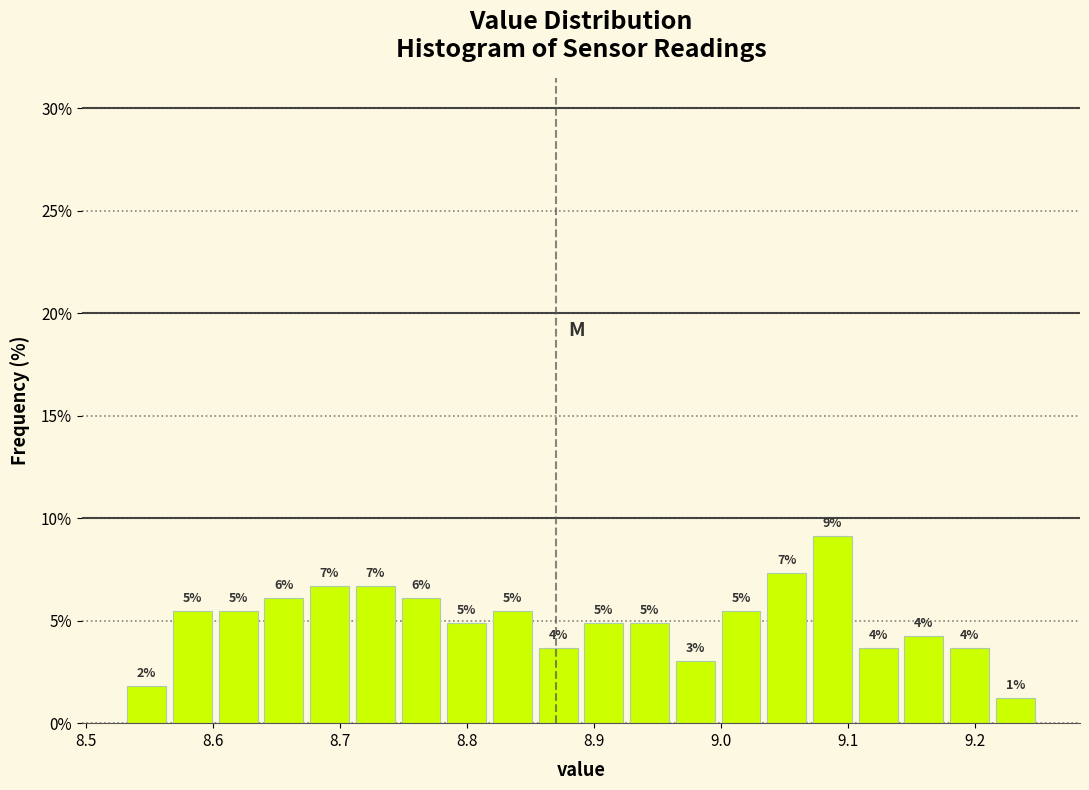

Read against the x-axis, roughly where is the centre of the tallest bar?

9.09